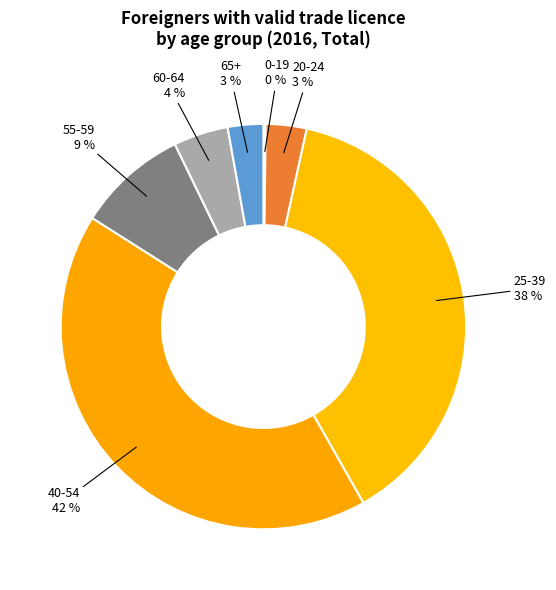

What percentage is the 65+ slice, to the nearest percent?

3%